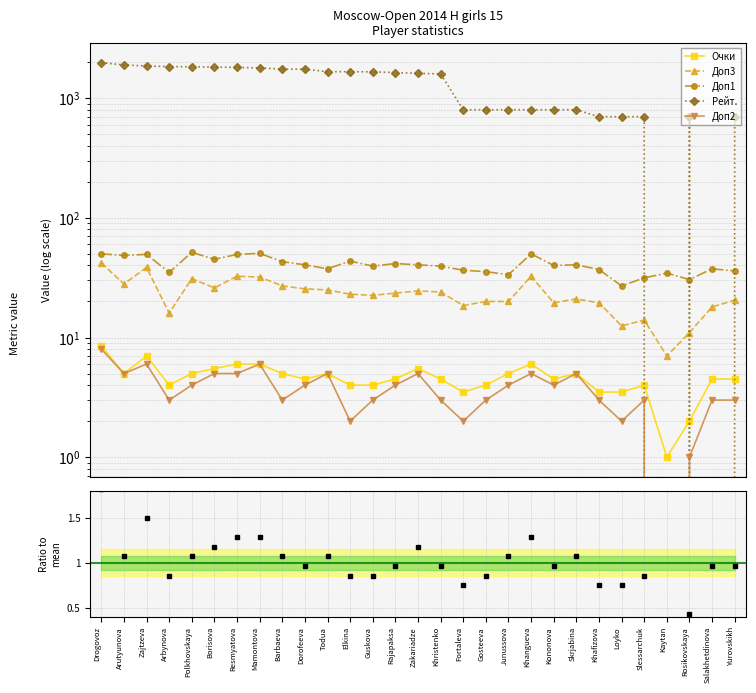

At which label is Рейт. closest to 990?

Fortaleva